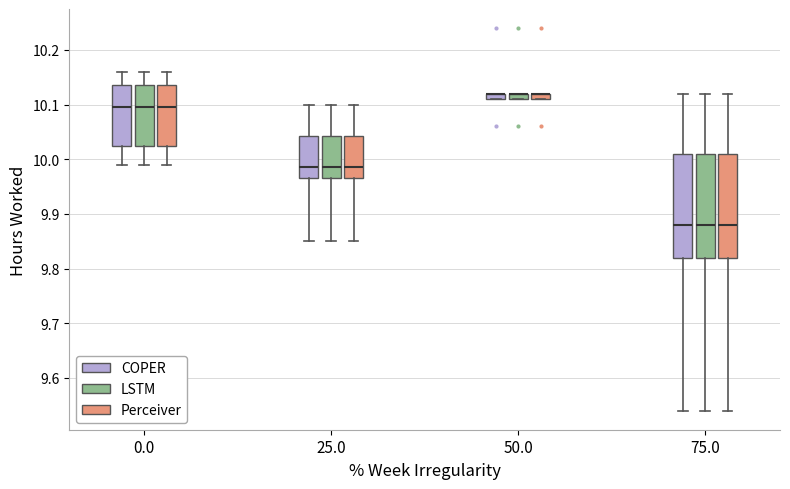

Where is the upper edge of the box for 0.0 (COPER) on the y-axis? The values are not printed on the chart, so give them approximately, as read against the axis.

10.14